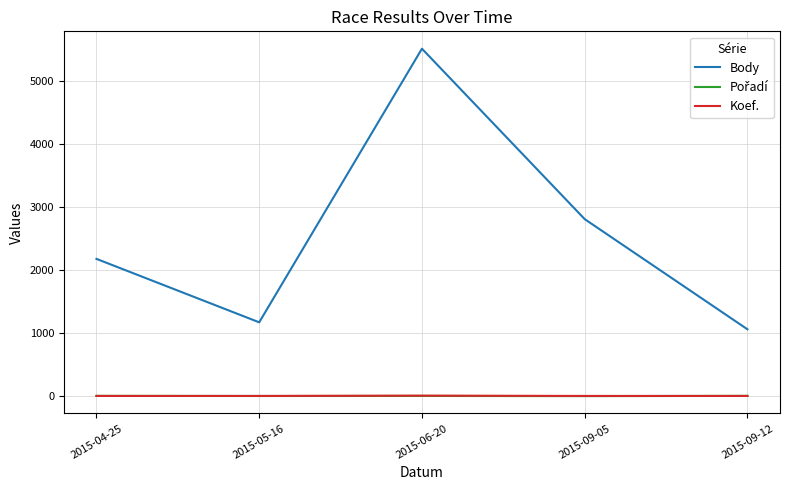

True or false: Body and Koef. intersect in this chart.

False